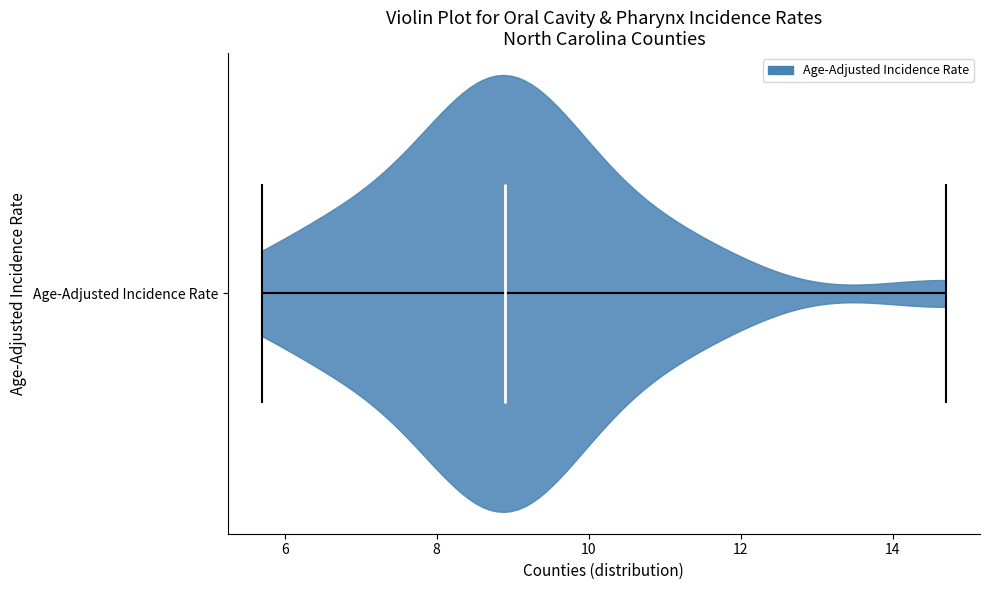

Read this violin plot against the x-axis: where its median line is, and the lowest and highest points the violin reaches. The values are not printed on the chart, so give them approximately, as read against the axis.

median line 9.0, lowest point 5.8, highest point 14.8